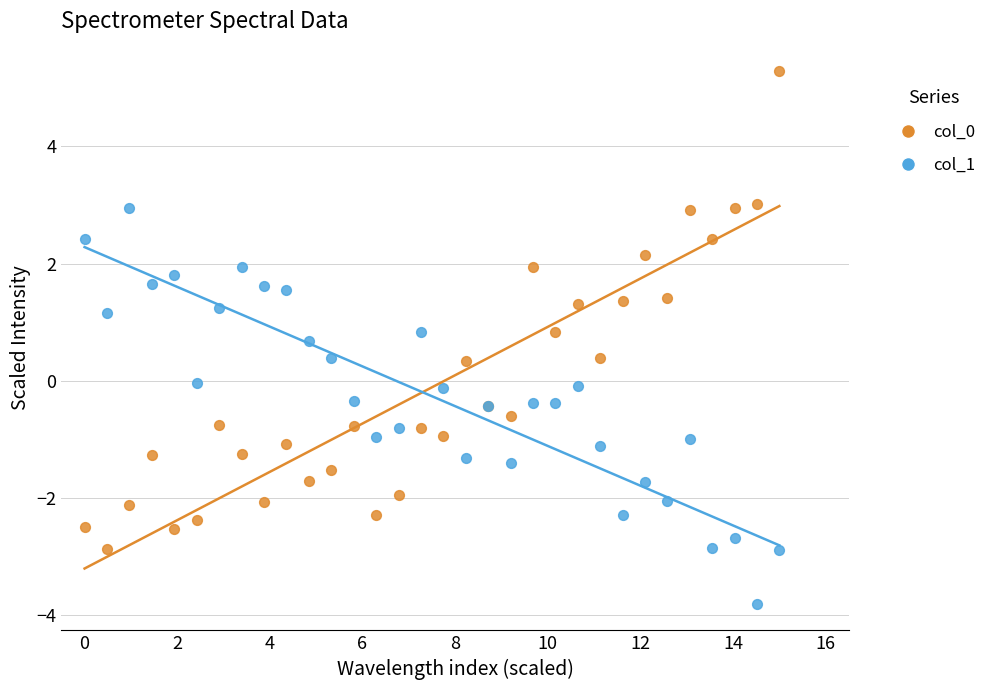

Which series contains the lowest Y value?

col_1